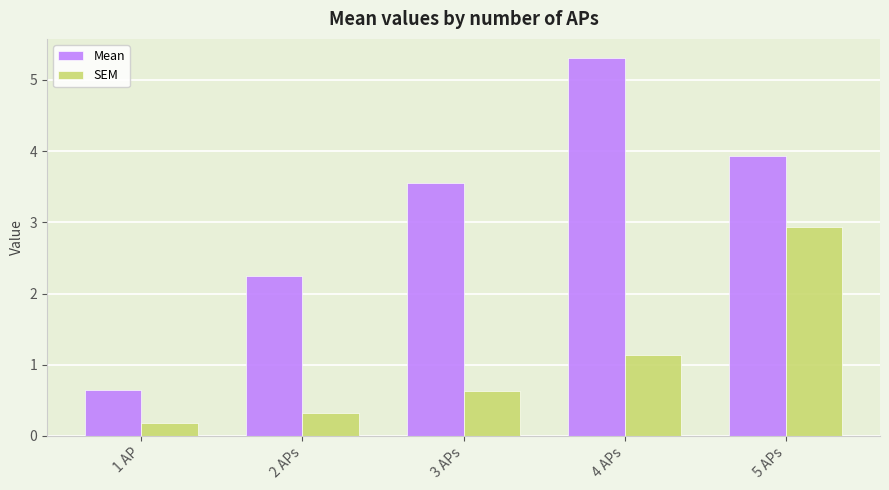

What is the value of the Mean bar at the 3rd from the left?

3.6